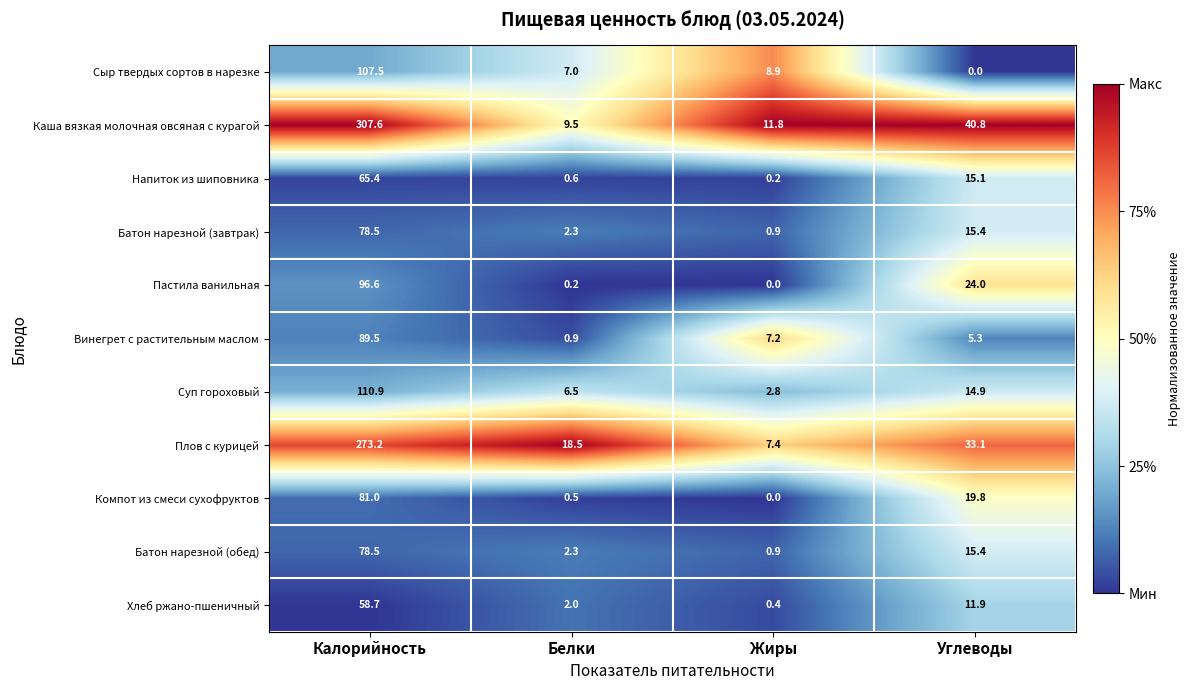

True or false: Компот из смеси сухофруктов has a value of 19.8 at Углеводы.

True